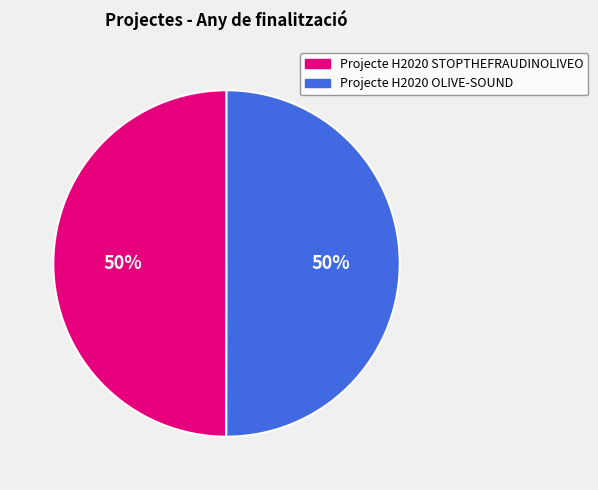

What percentage is the Projecte H2020 STOPTHEFRAUDINOLIVEO slice, to the nearest percent?

50%